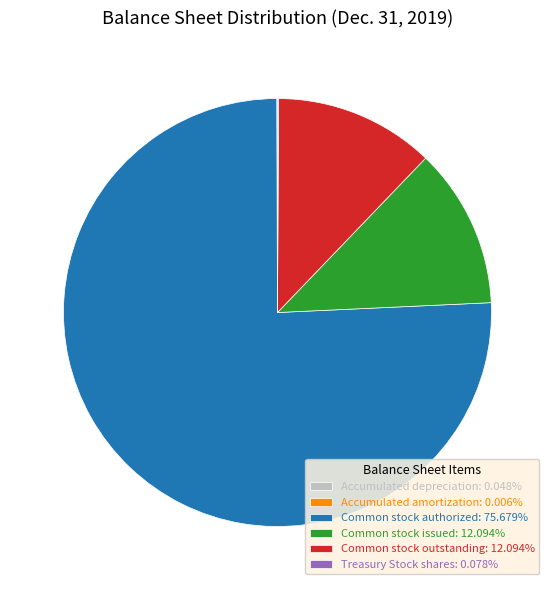

Do Common stock issued: 12.094% and Common stock authorized: 75.679% together represent more than half of the pie?

Yes